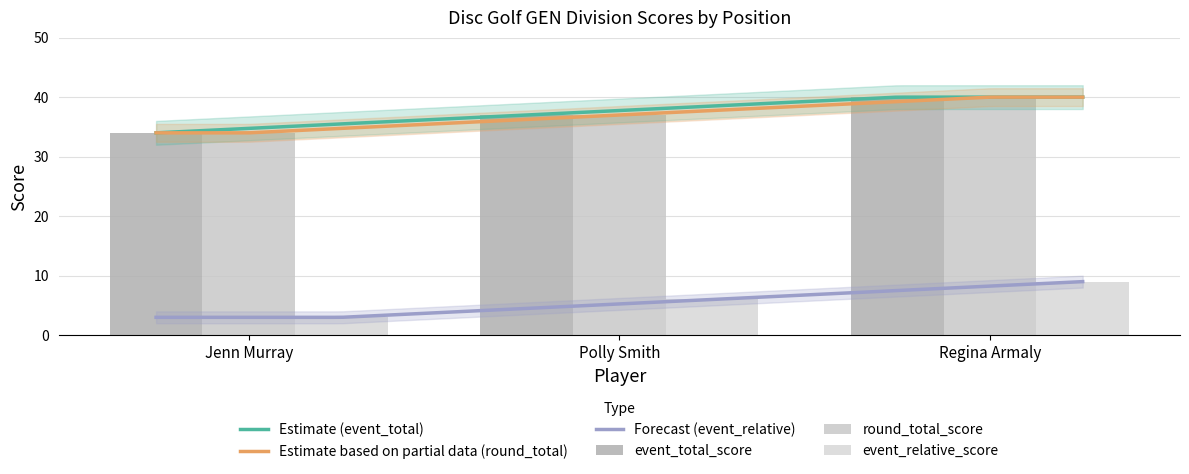

How many data points in round_relative_score are less than 6?

1